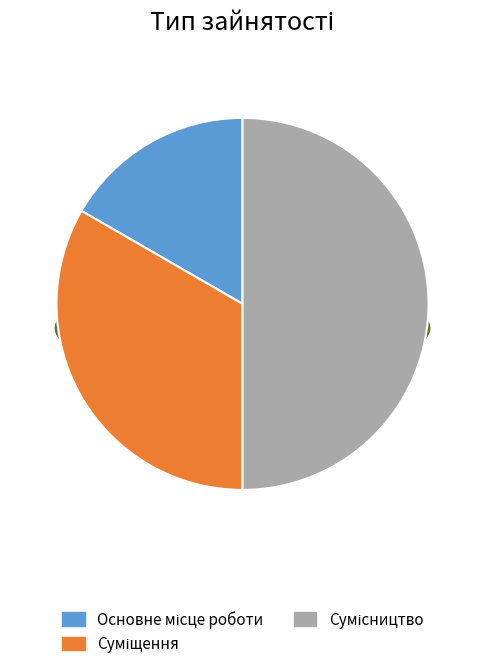

True or false: Суміщення accounts for 48% of the total.

False